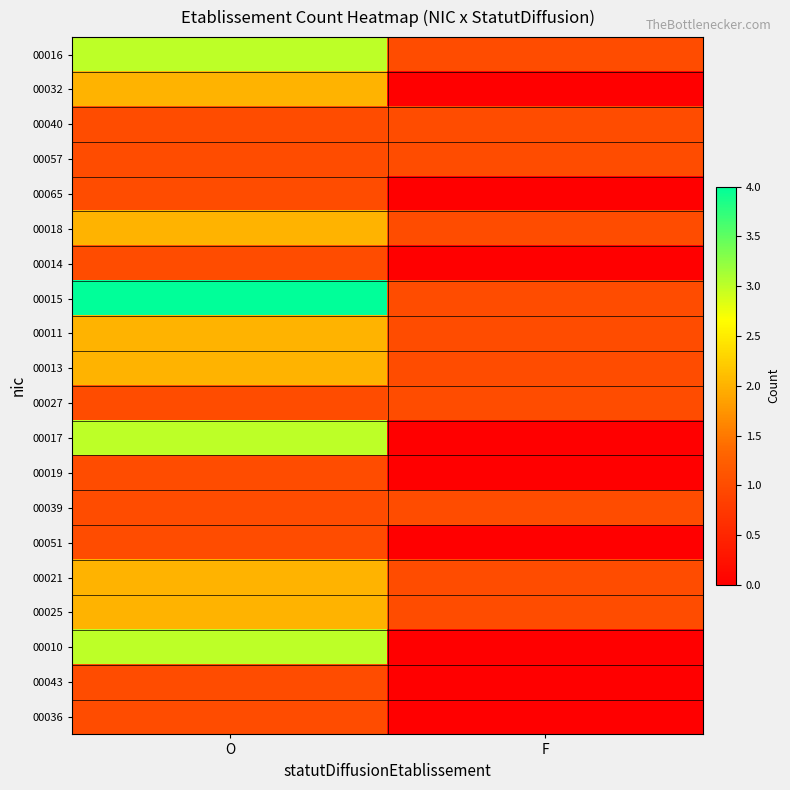

Between O and F, which is larger?

O